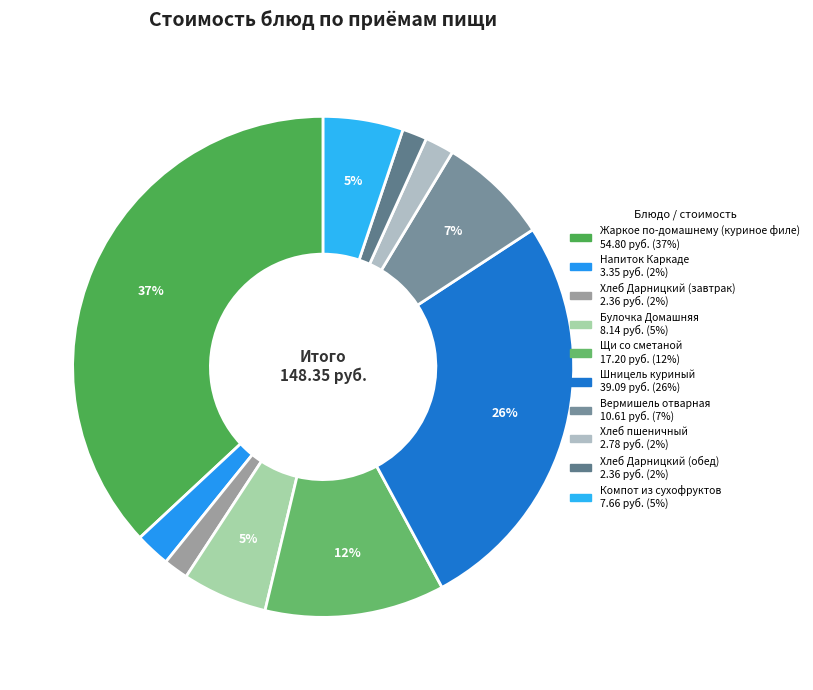

How many segments does this pie chart have?

10